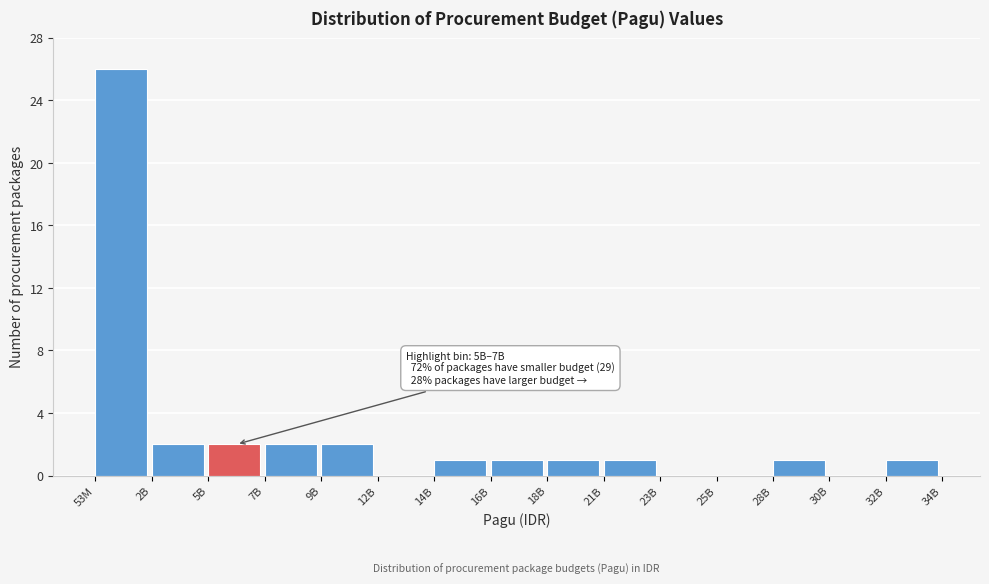

Reading left to right, what are all the values shown in this chart?

53M=26	2B=2	5B=2	7B=2	9B=2	12B=0	14B=1	16B=1	18B=1	21B=1	23B=0	25B=0	28B=1	30B=0	32B=1